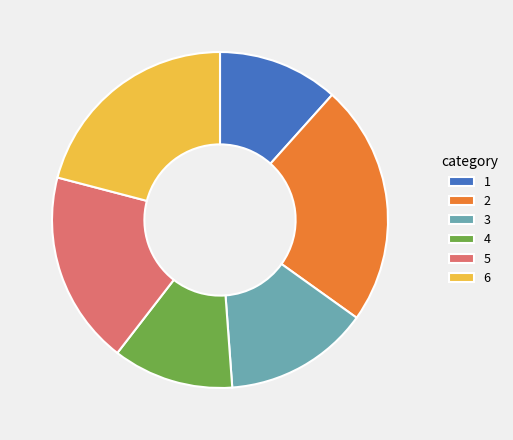

The 2 slice represents 13% of the pie. True or false?

False